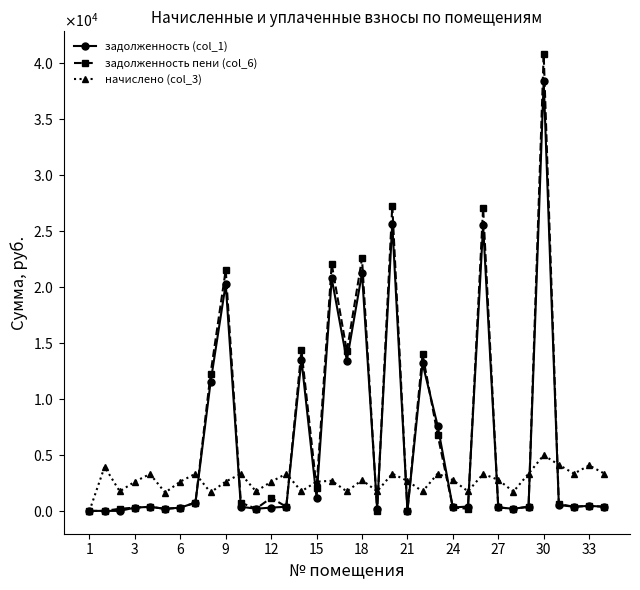

What are all the series names shown in the legend?

задолженность (col_1), задолженность пени (col_6), начислено (col_3)